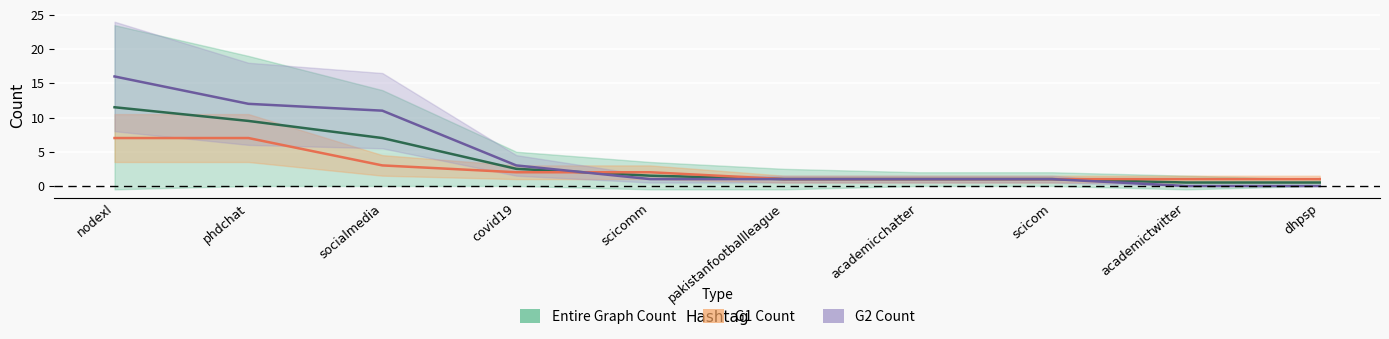

True or false: Entire Graph Count has more than 1 points higher than both neighbors.

False